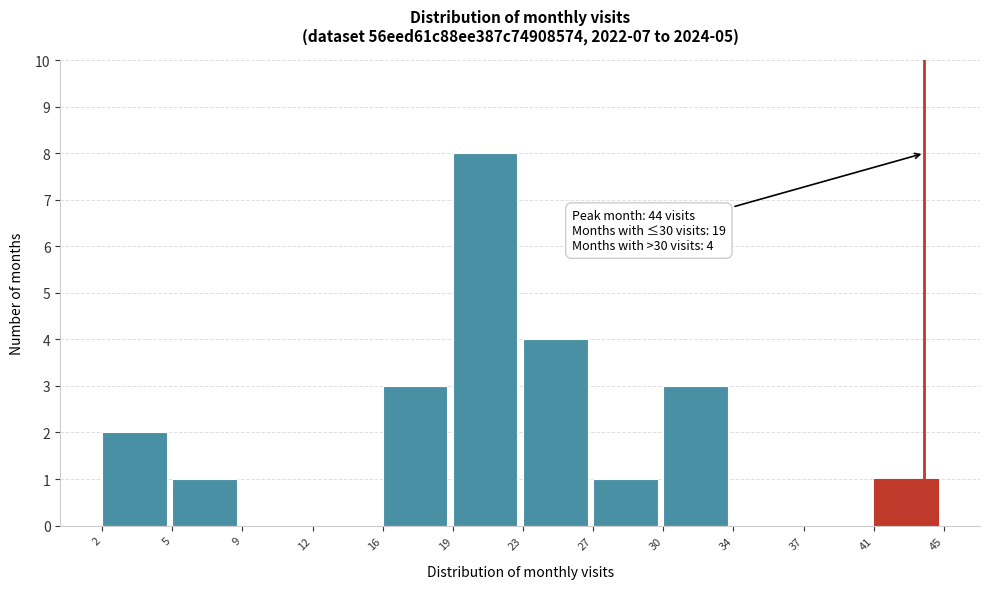

Reading left to right, extract all data points from this chart.

2=2	5=1	9=0	12=0	16=3	19=8	23=4	27=1	30=3	34=0	37=0	41=1